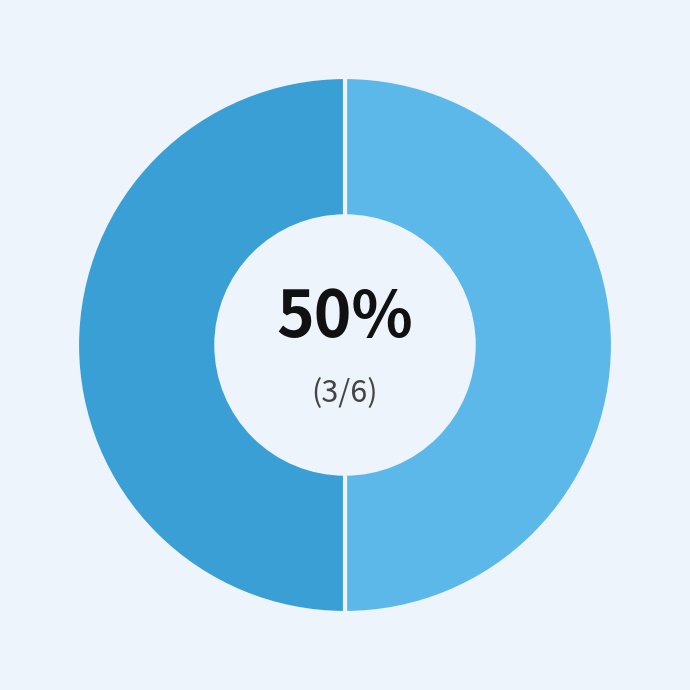

To the nearest percent, what is the average slice percentage?

50%